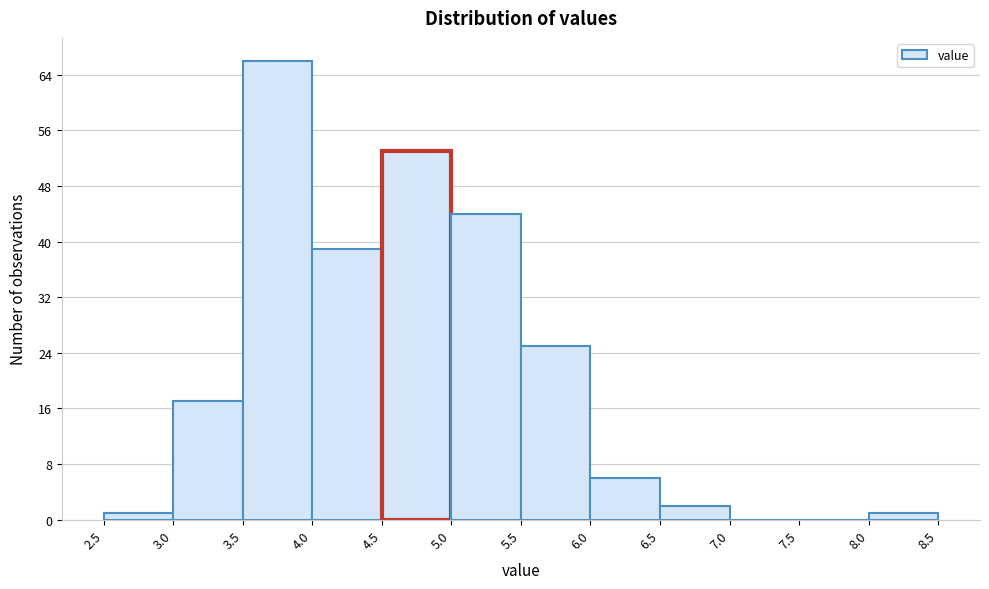

Over which range of the x-axis is the bar tallest?

3.5 to 4.0